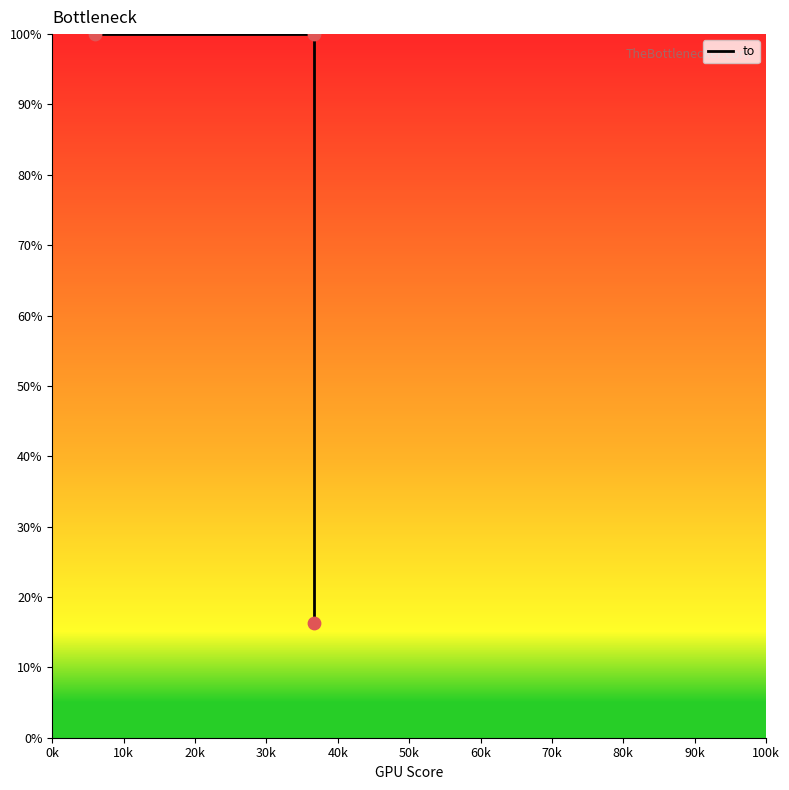

What is the change in value from 0k to 20k?

-0.8